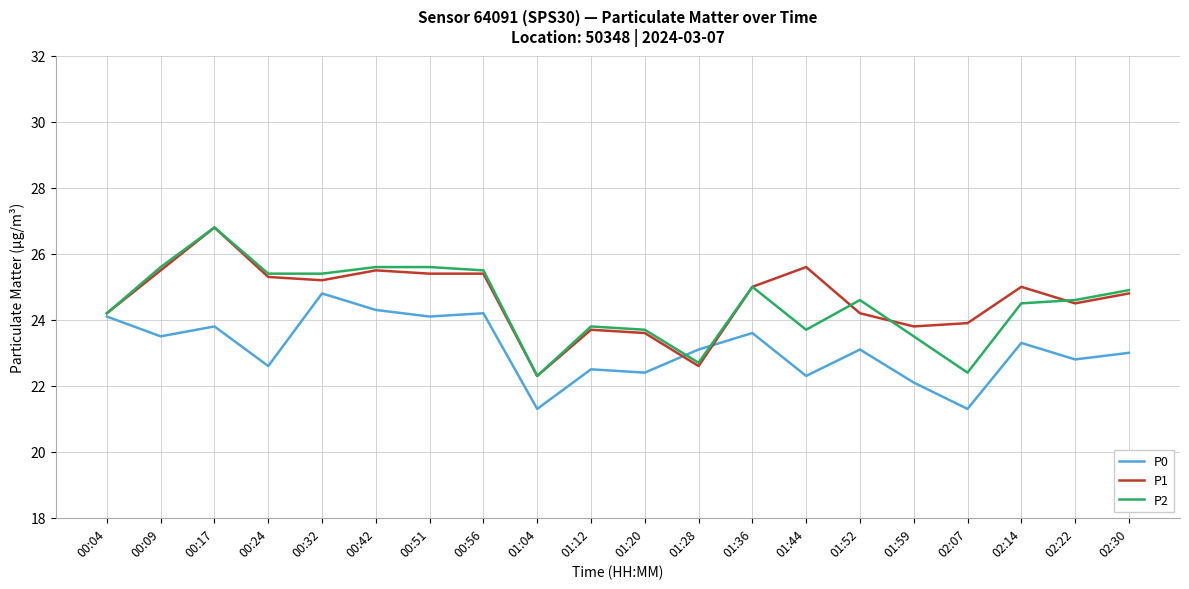

How many values in the P2 series exceed 24?

13